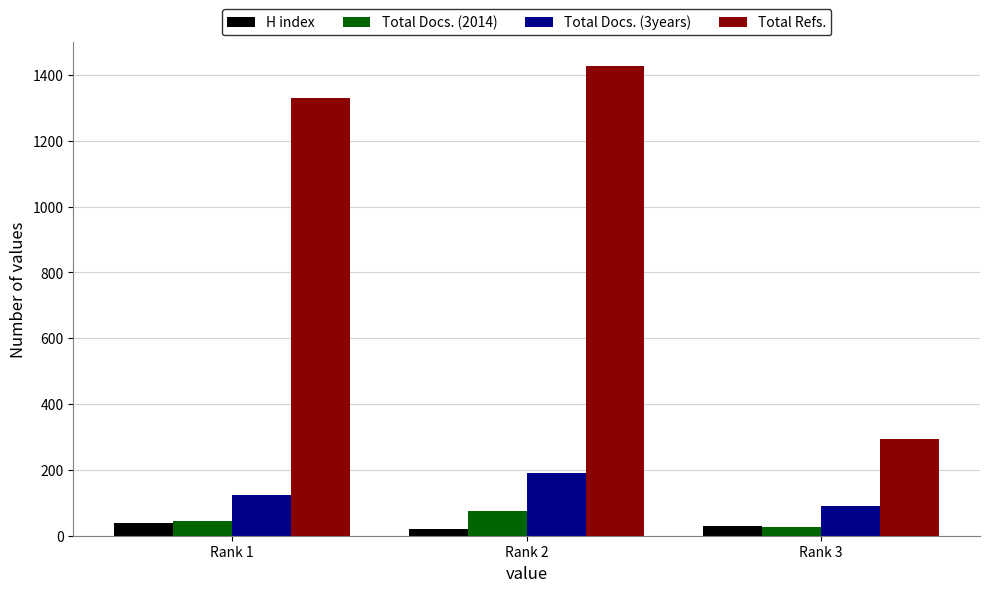

Between Rank 1 and Rank 3, which series saw the biggest shift?

Total Refs.